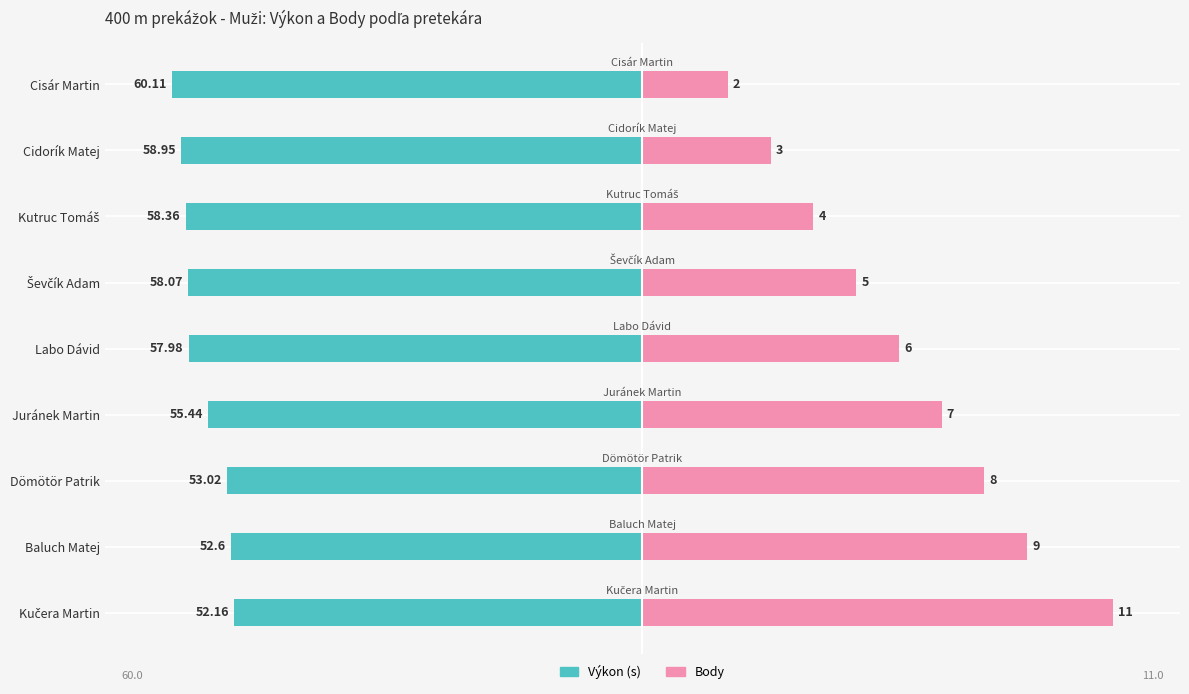

Does the chart contain stacked bars?

No